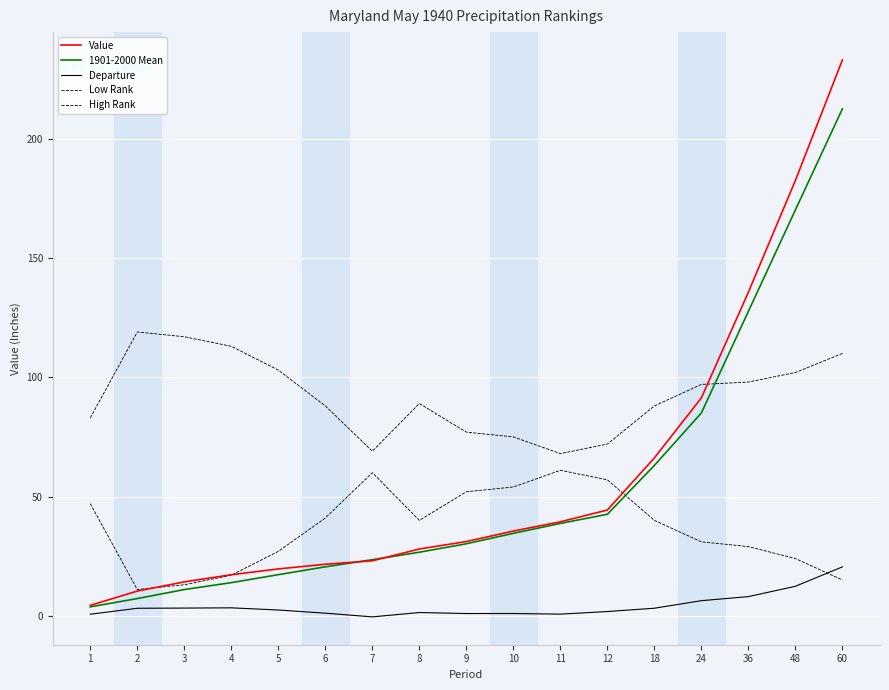

Is it true that Departure equals 0.8 at 8?

False